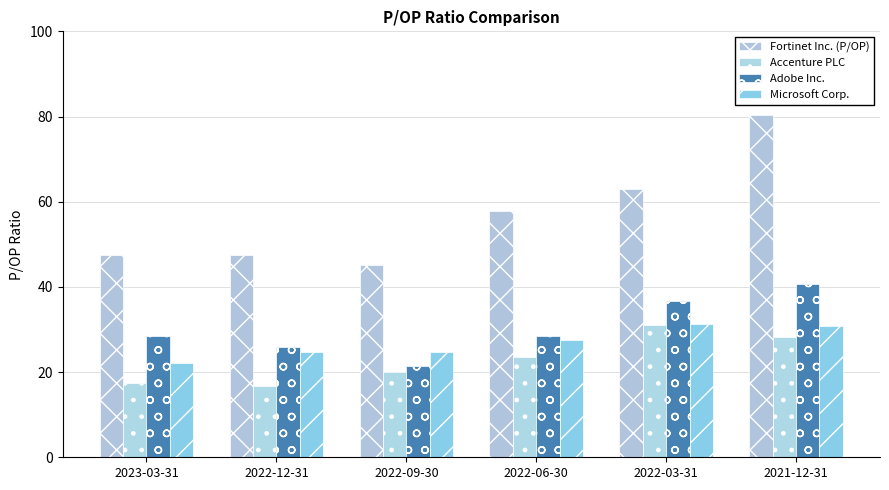

The Fortinet Inc. (P/OP) series shows 47.6 at 2022-12-31. True or false?

True